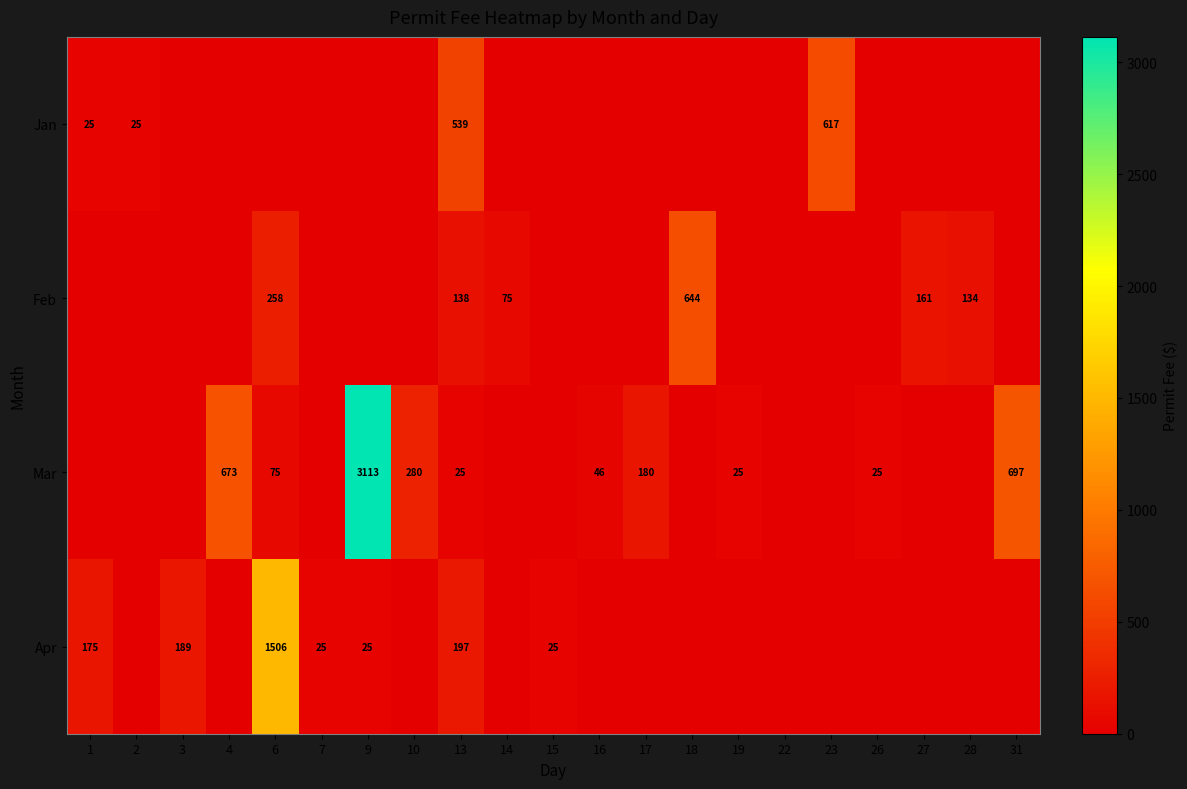

The value of Feb at 6 is 258. True or false?

True